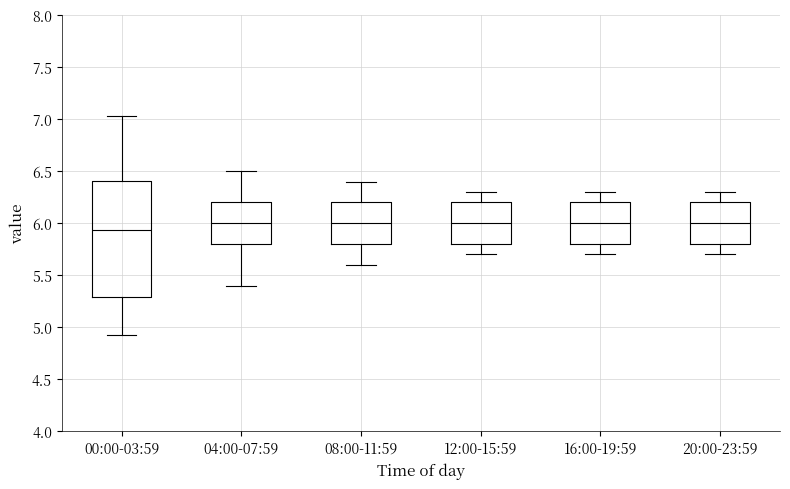

Reading left to right, read every box against the y-axis: the position of its median line, the range the box covers, and the ends of its whiskers. The values are not printed on the chart, so give them approximately, as read against the axis.

00:00-03:59: median 5.95, box 5.30 to 6.40, whiskers 4.95 to 7.05
04:00-07:59: median 6.00, box 5.80 to 6.20, whiskers 5.40 to 6.50
08:00-11:59: median 6.00, box 5.80 to 6.20, whiskers 5.60 to 6.40
12:00-15:59: median 6.00, box 5.80 to 6.20, whiskers 5.70 to 6.30
16:00-19:59: median 6.00, box 5.80 to 6.20, whiskers 5.70 to 6.30
20:00-23:59: median 6.00, box 5.80 to 6.20, whiskers 5.70 to 6.30